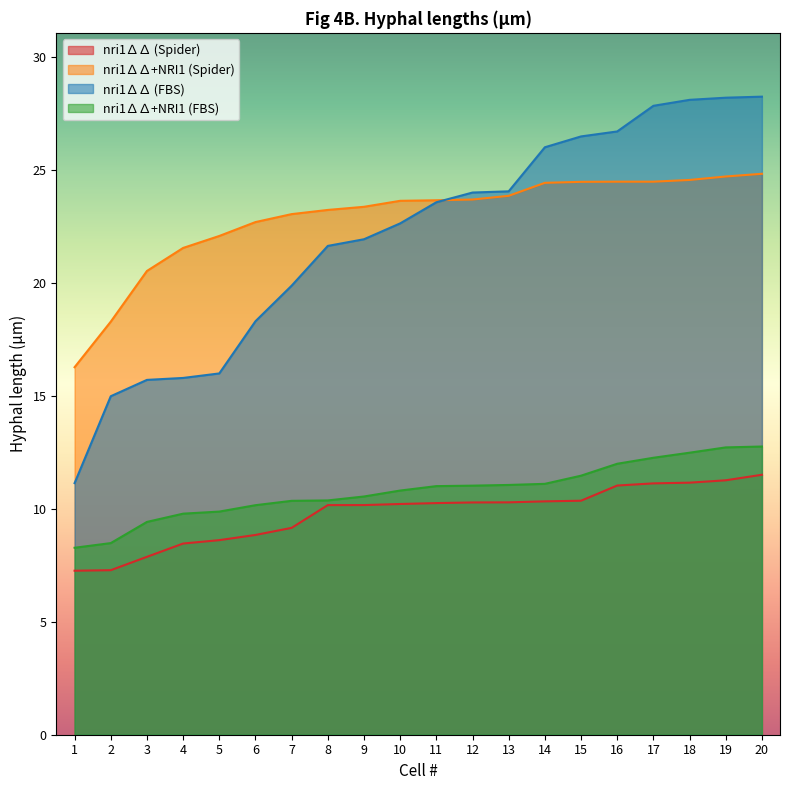

True or false: nri1∆∆ (FBS) has a value of 27.5 at 3.

False